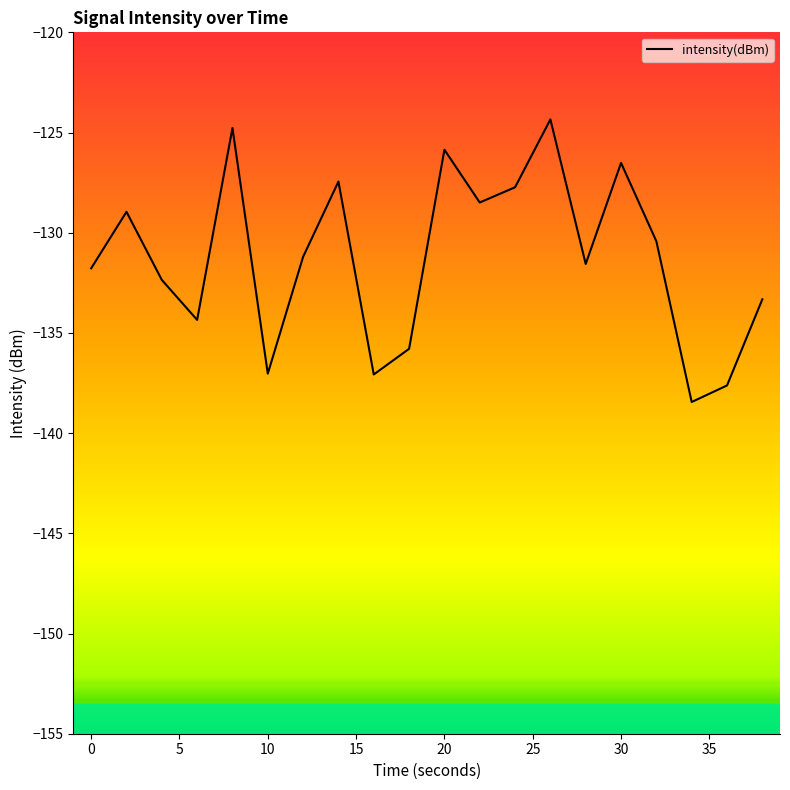

Reading left to right, extract all data points from this chart.

-131.8	-129.0	-132.4	-134.4	-124.8	-137.0	-131.2	-127.4	-137.1	-135.8	-125.9	-128.5	-127.7	-124.3	-131.6	-126.5	-130.4	-138.4	-137.6	-133.3